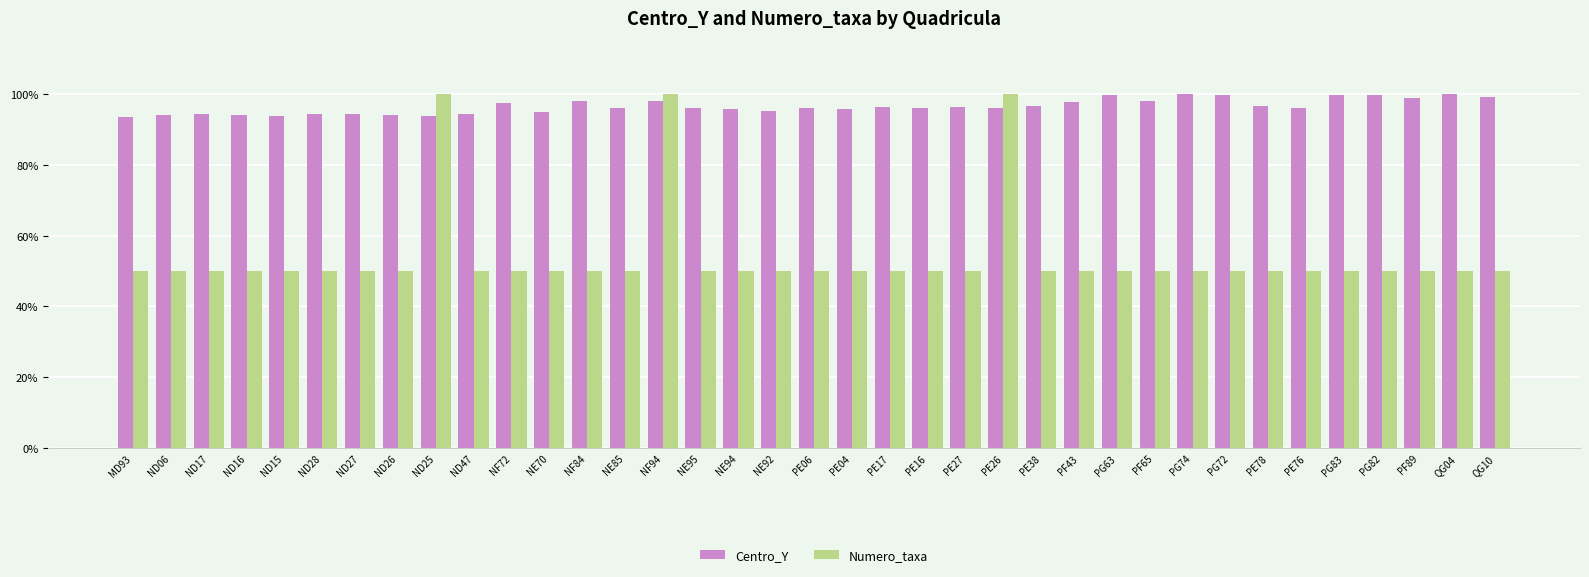

The value of Centro_Y at ND16 is 94.0. True or false?

True